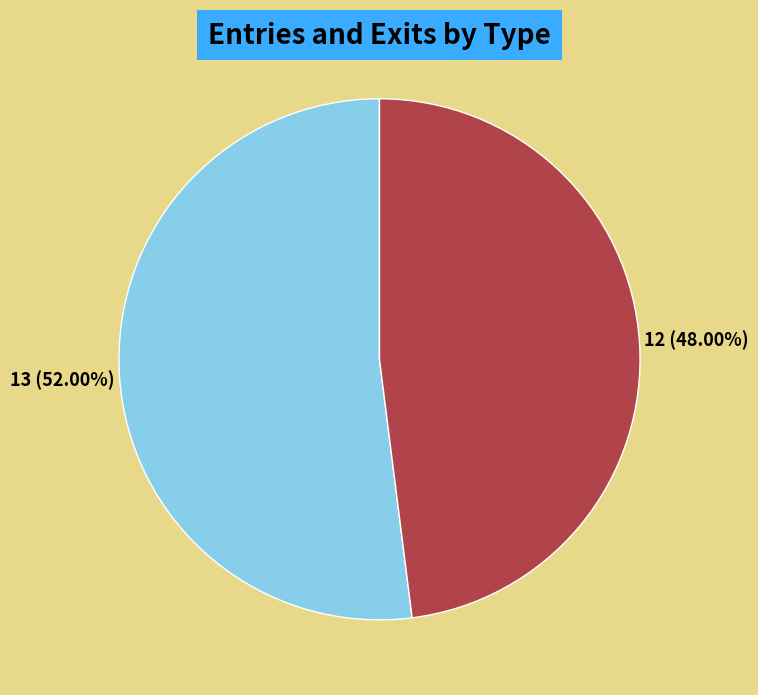

Is the sum of SORTIES and ENTREES greater than half?

Yes